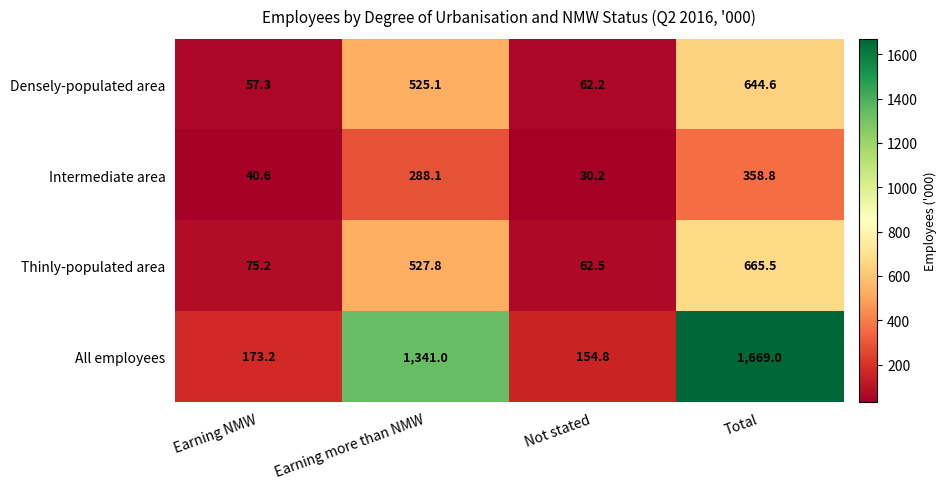

Where does the Densely-populated area series first go above 525?

Earning more than NMW